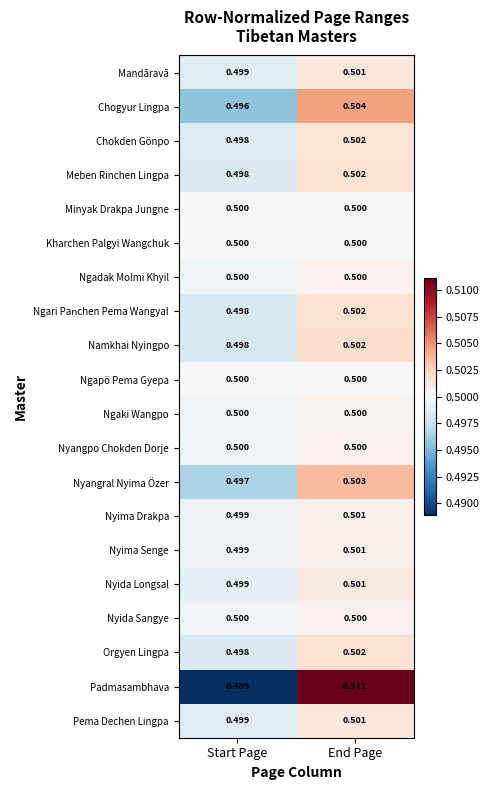

At which label is Nyida Longsal closest to 0?

Start Page